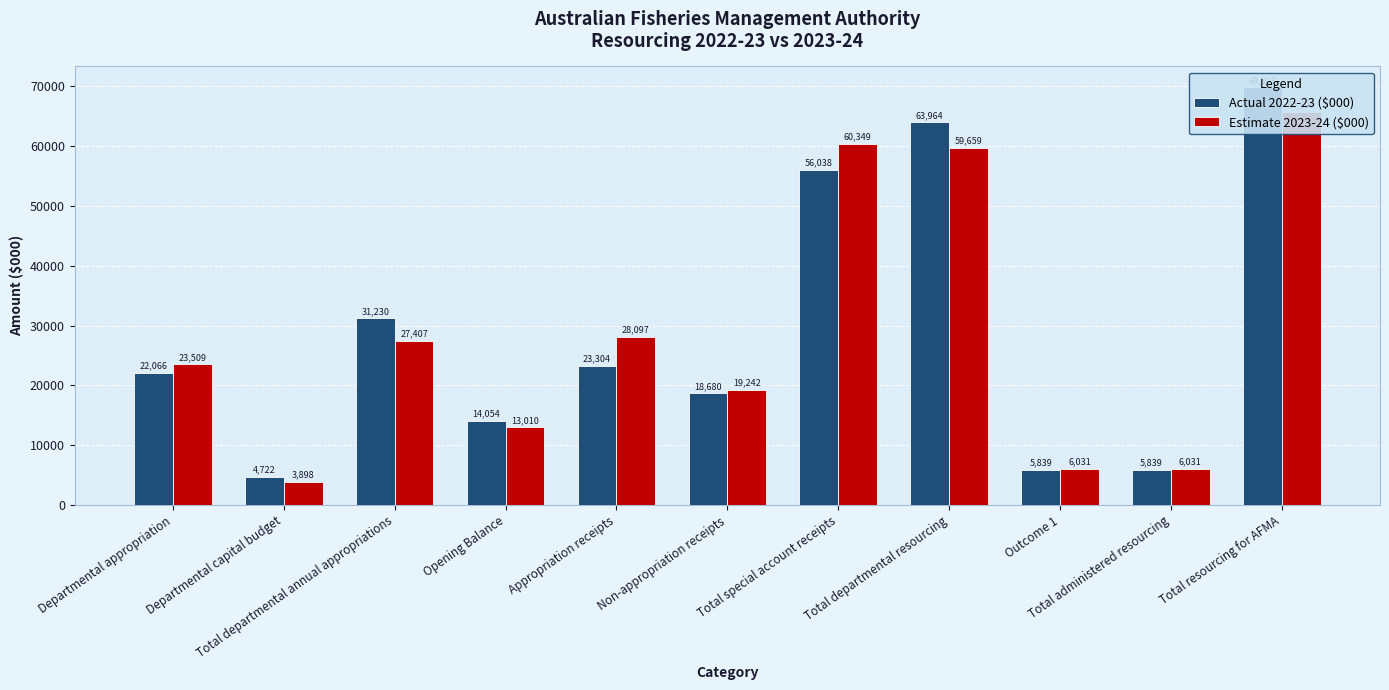

Reading left to right, what are all the values shown in this chart?

Actual 2022-23 ($000): 22066	4722	31230	14054	23304	18680	56038	63964	5839	5839	69803
Estimate 2023-24 ($000): 23509	3898	27407	13010	28097	19242	60349	59659	6031	6031	65690